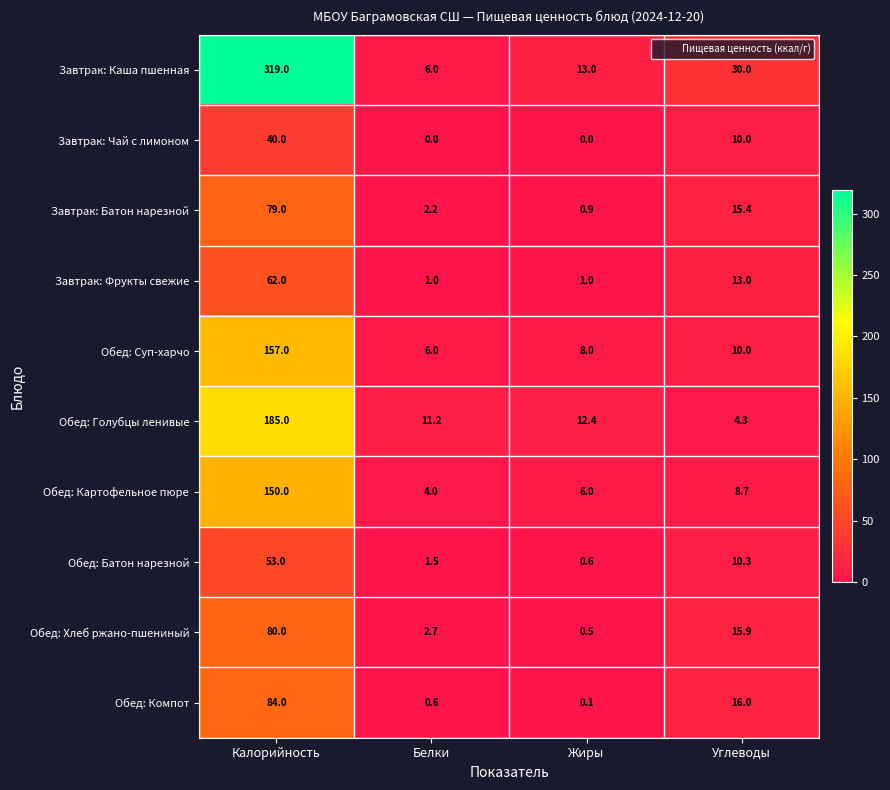

At how many categories does at least one series exceed 246?

1